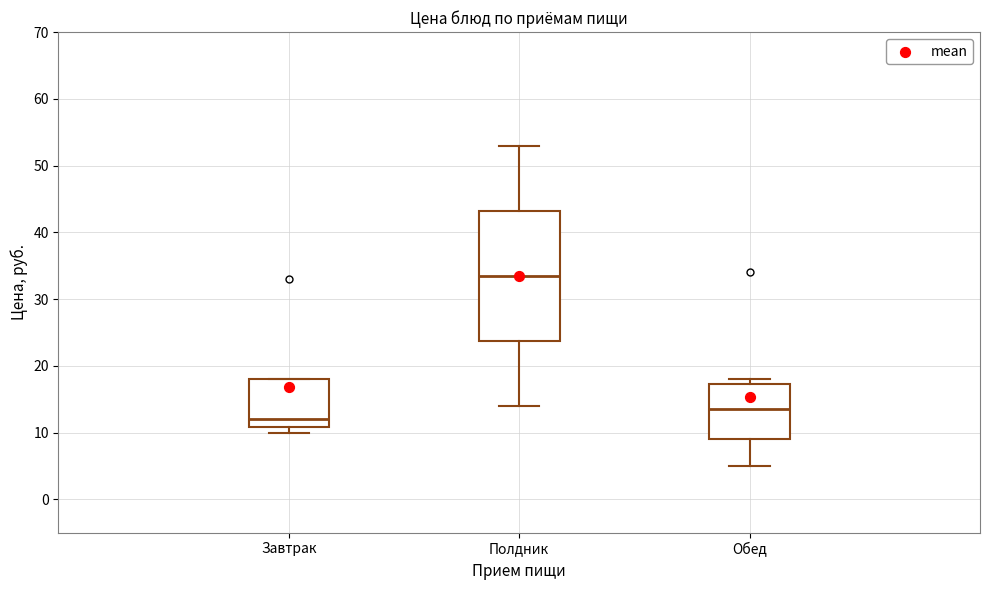

Which box's median line is the lowest?

Завтрак